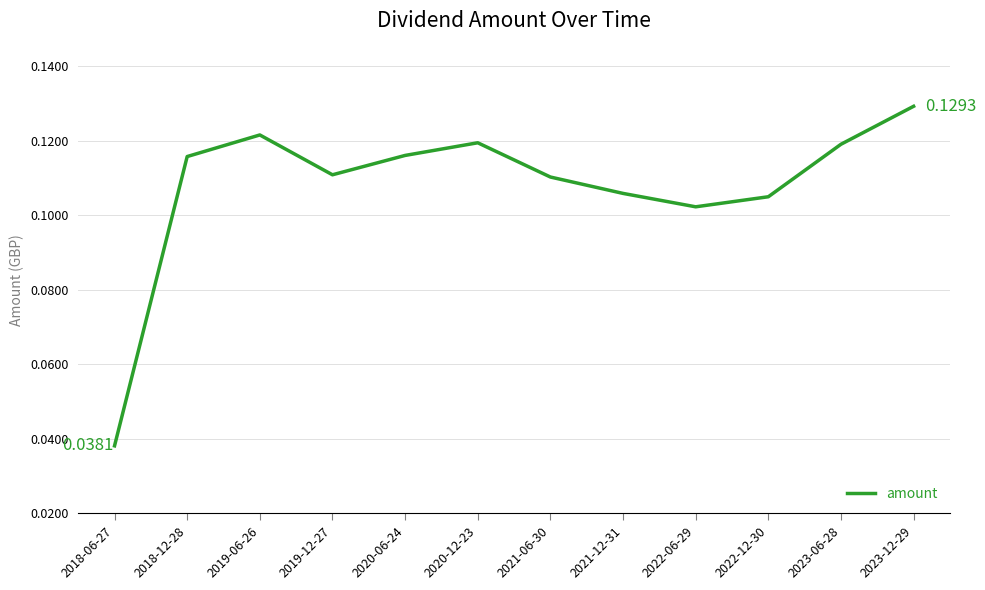

Between 2020-06-24 and 2022-12-30, which is larger?

2020-06-24